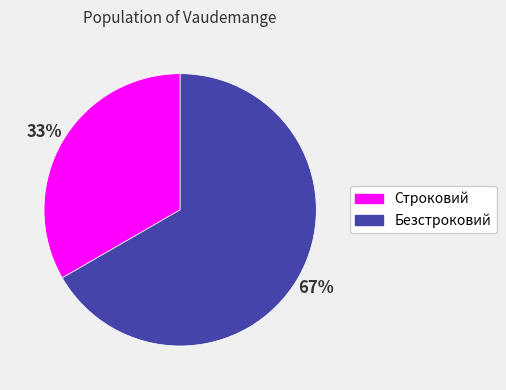

What percentage is the Строковий slice, to the nearest percent?

33%